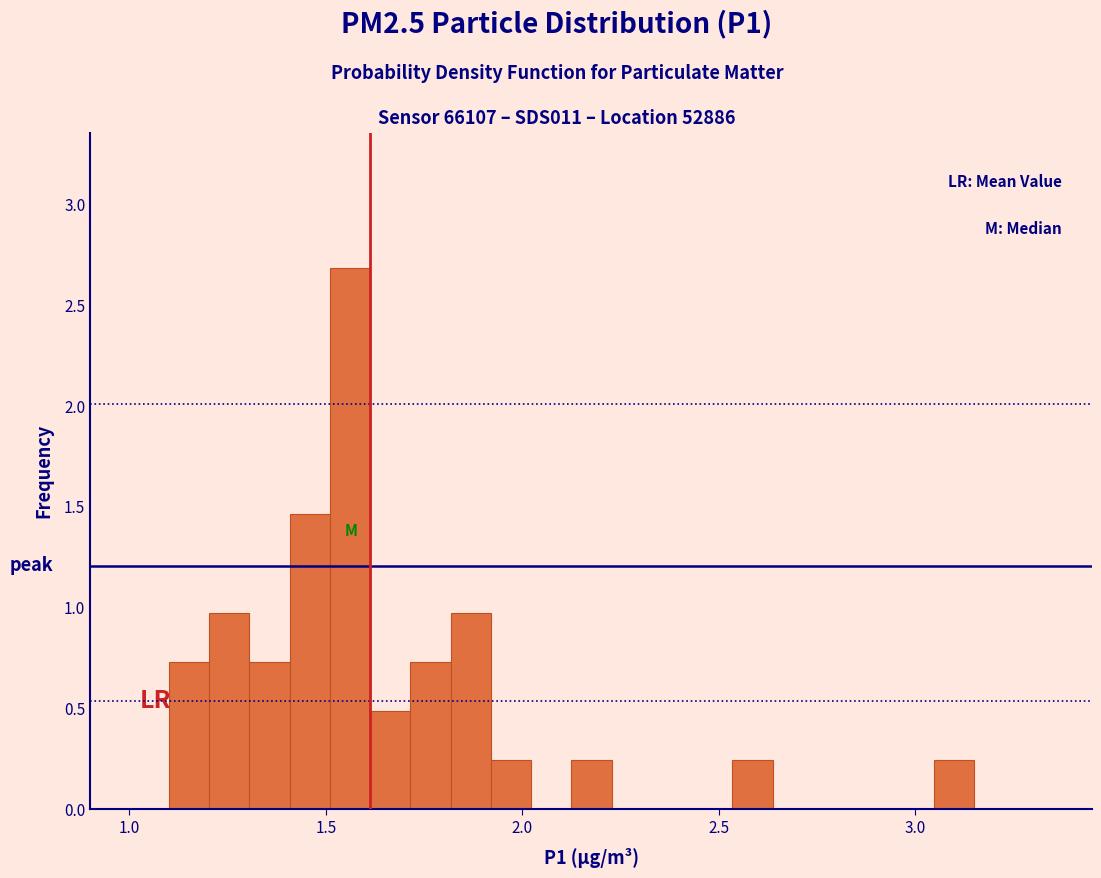

Around what value on the x-axis is the tallest bar? Give the approximate position of its centre, as read against the axis.

1.55